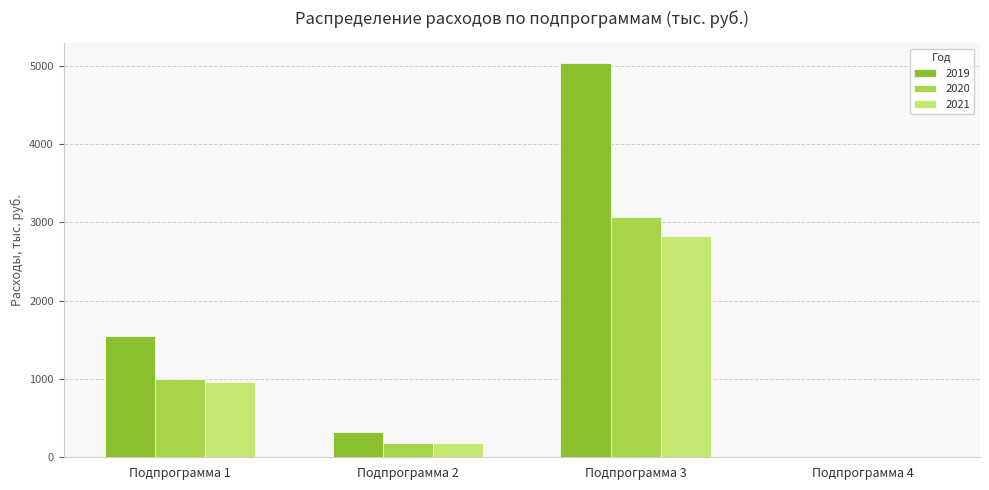

What is the greatest value displayed?

5039.2